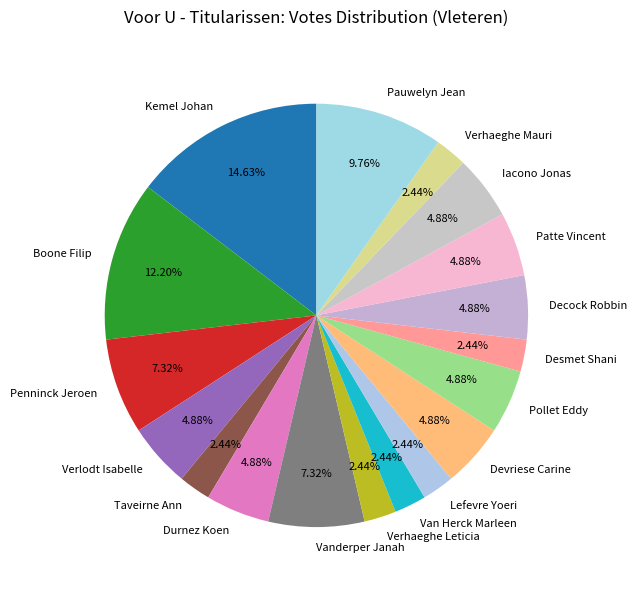

To the nearest percent, what percentage of the pie is Pollet Eddy?

5%